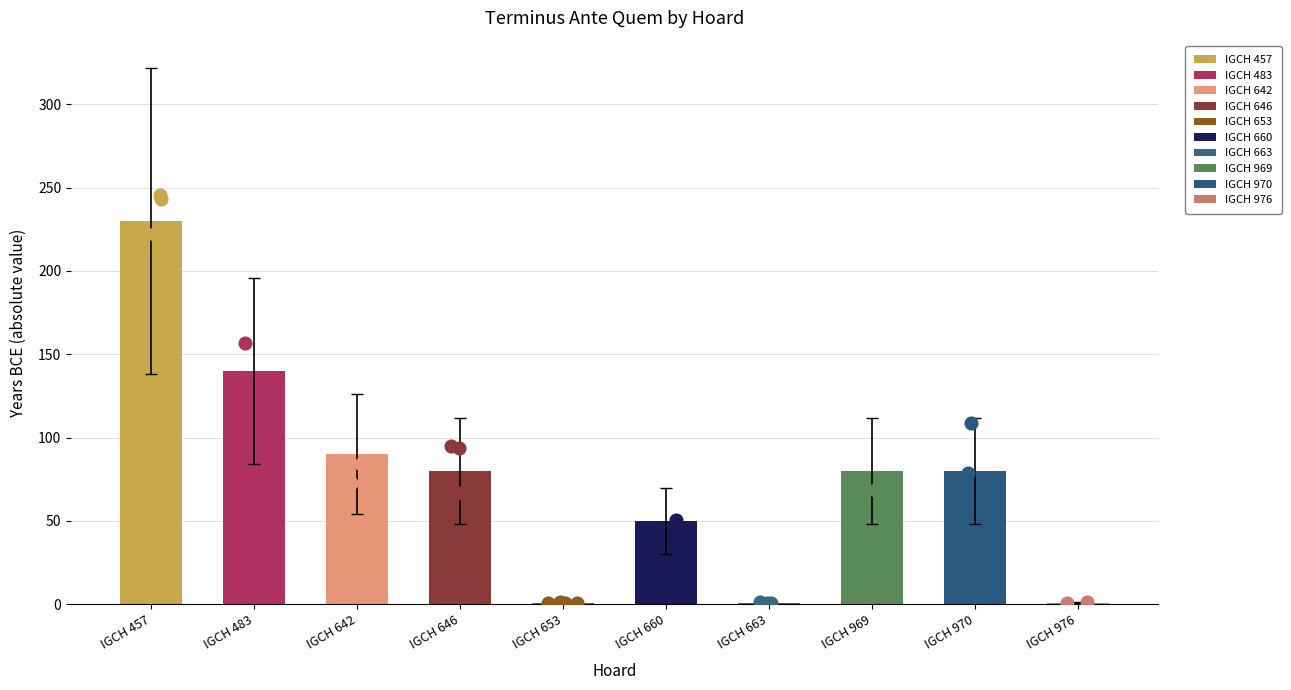

Which has a higher value, IGCH 663 or IGCH 457?

IGCH 457